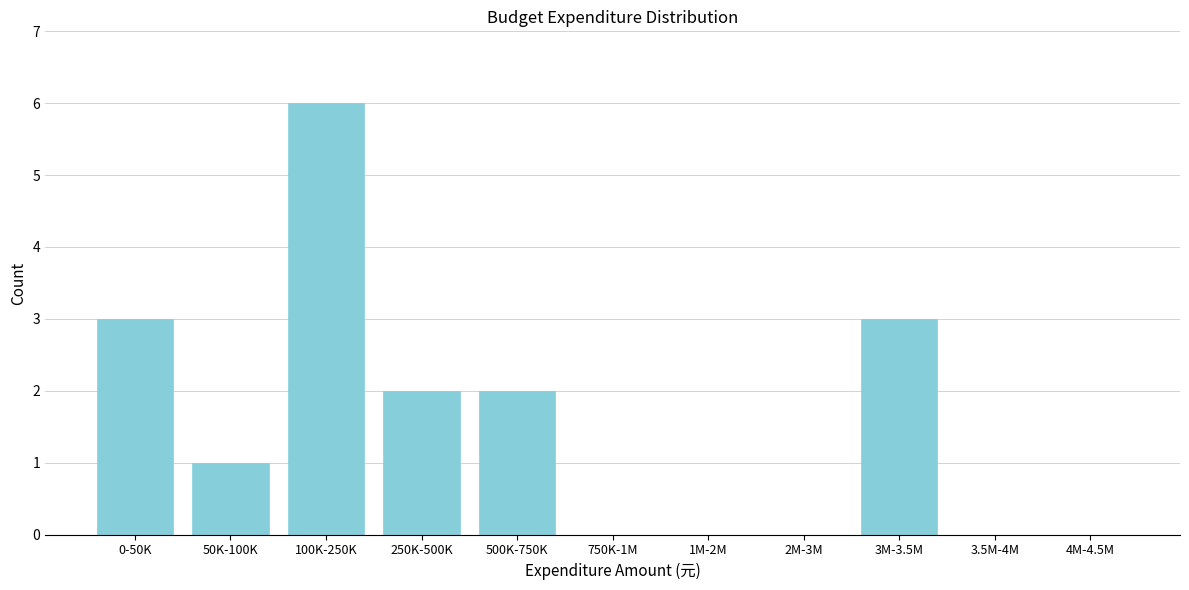

Reading left to right, list all the values displayed in this chart.

0-50K=3	50K-100K=1	100K-250K=6	250K-500K=2	500K-750K=2	750K-1M=0	1M-2M=0	2M-3M=0	3M-3.5M=3	3.5M-4M=0	4M-4.5M=0